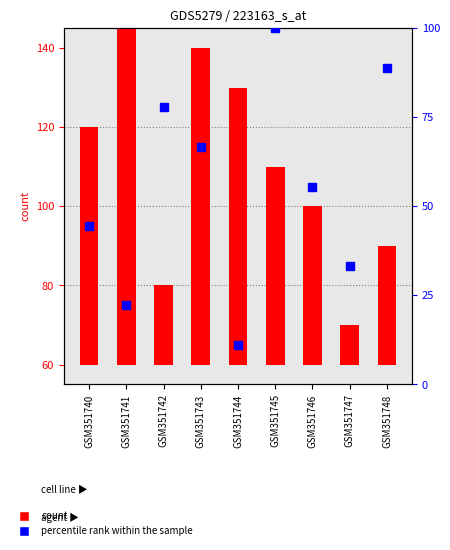

Which series contains the highest Y value?

percentile rank within the sample